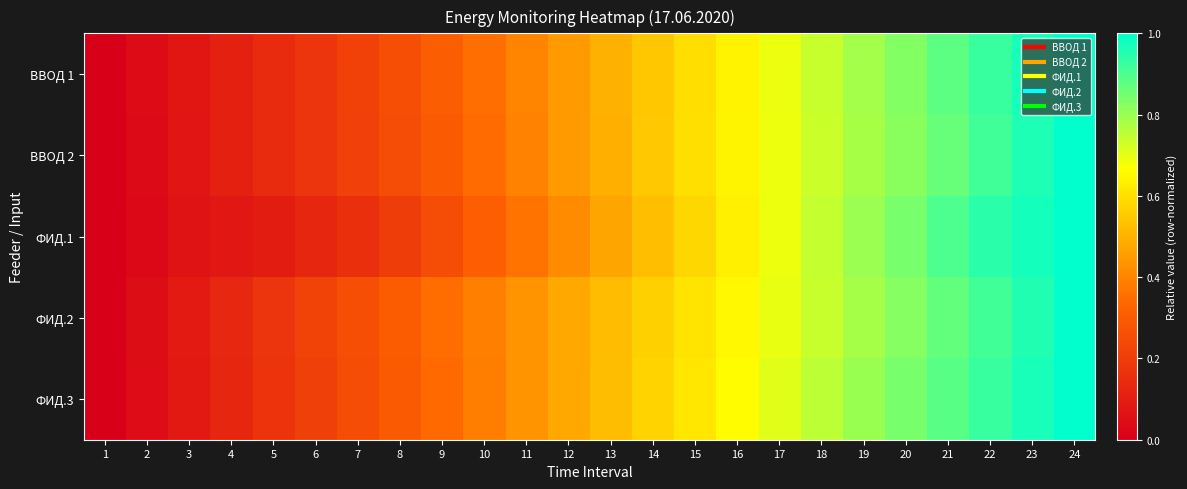

How many categories are shown in the chart?

24